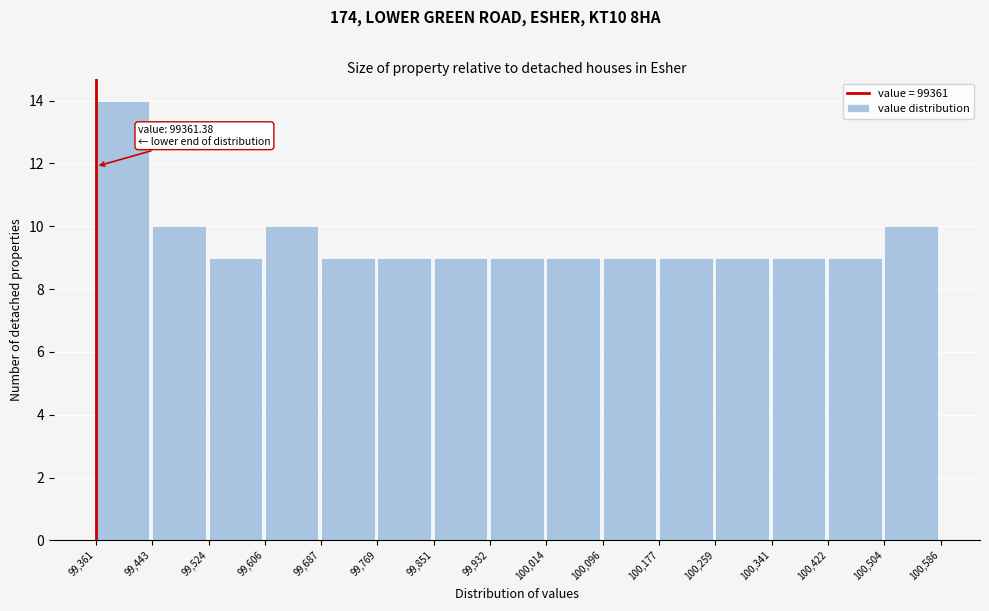

Which range on the x-axis has the tallest bar?

99,361 to 99,443